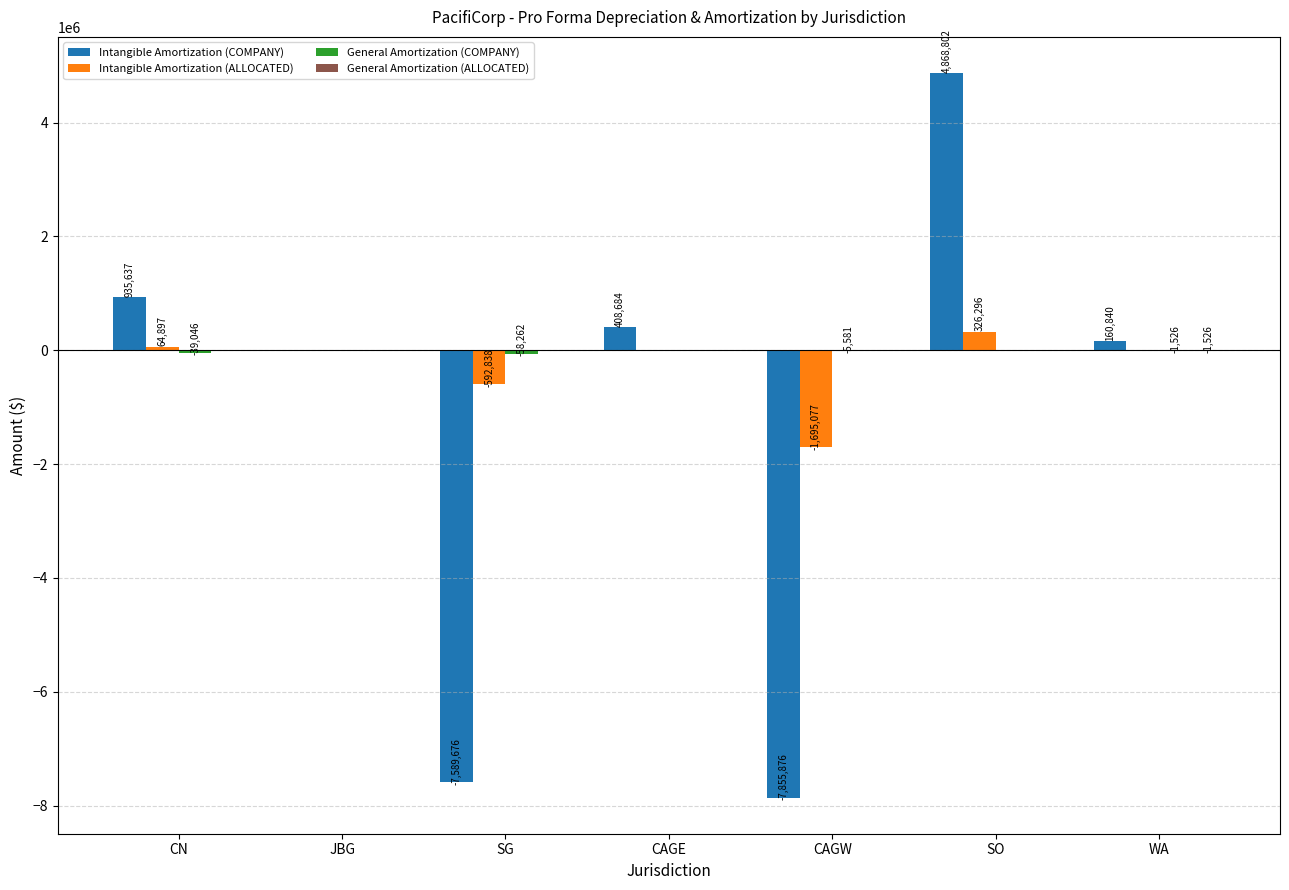

What is the sum of the Intangible Amortization (COMPANY) values at CAGW and JBG?

-7855586.3